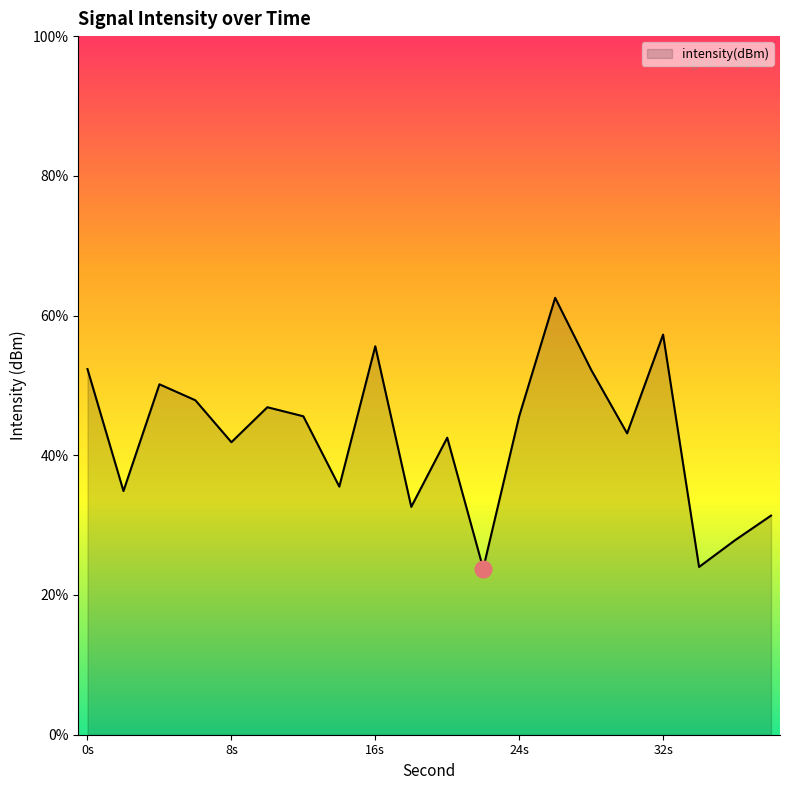

The value at 30 is -128.5. True or false?

True